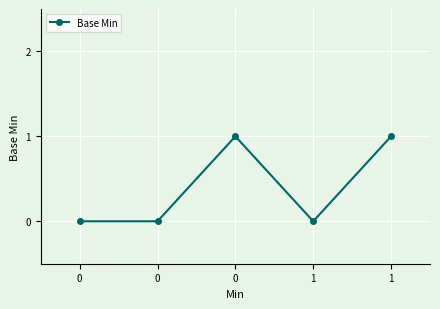

How many lines are shown in the chart?

1